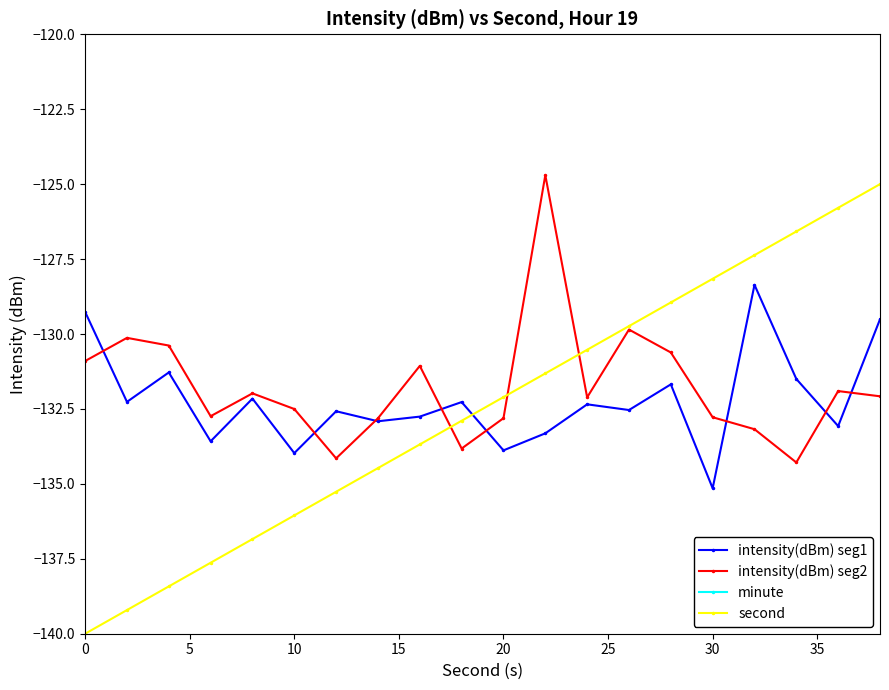

Does the chart display data point markers on the line(s)?

Yes